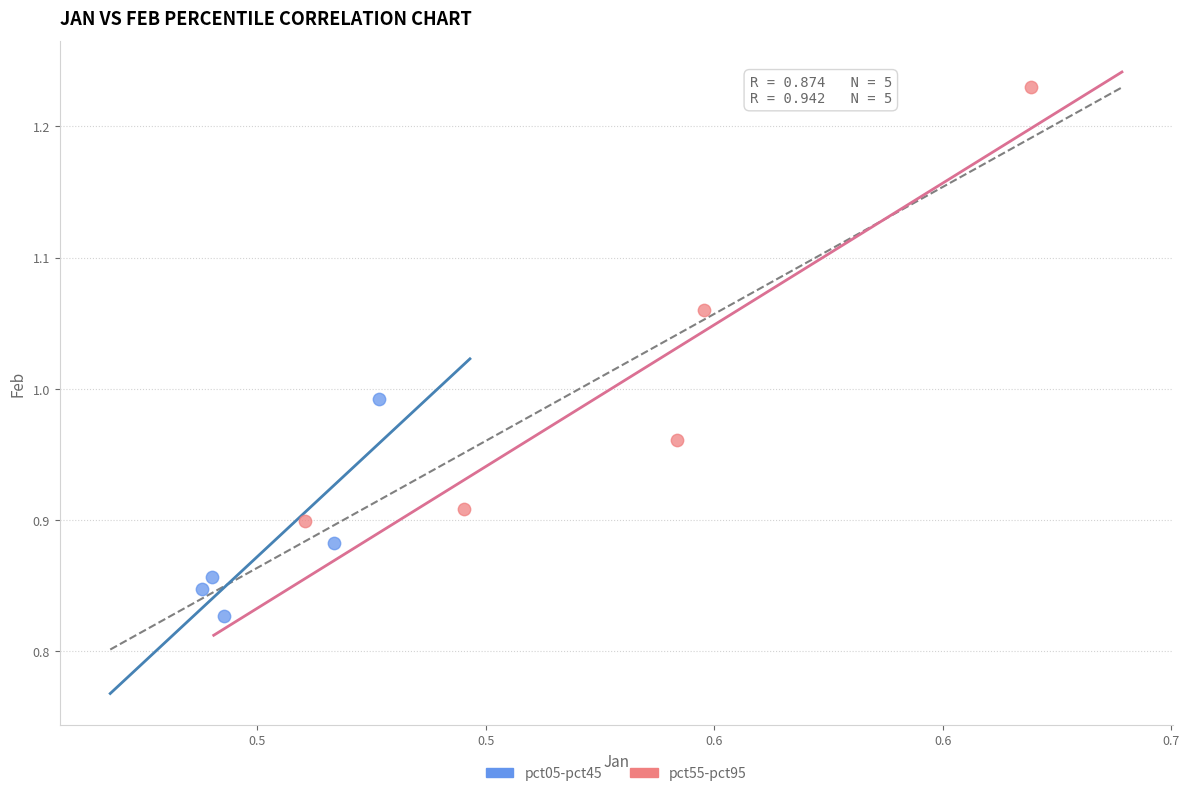

Which series has the widest spread of Y values?

pct55-pct95